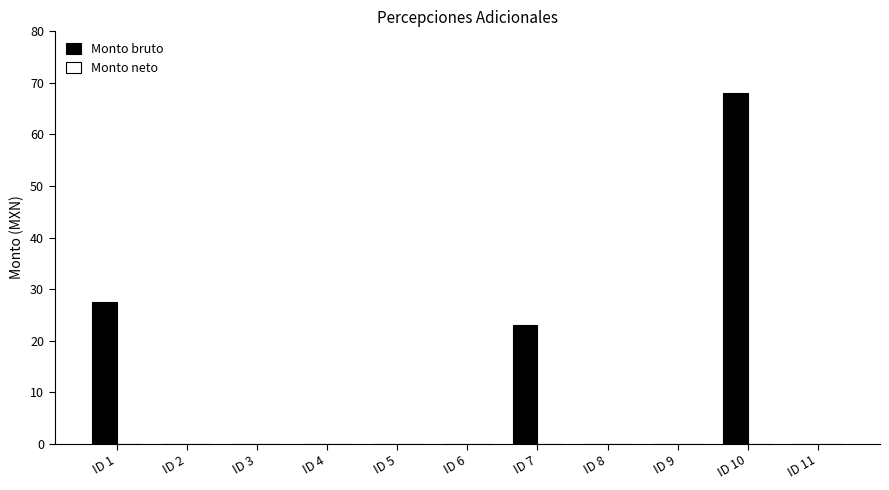

Which category has the highest value across all series?

ID 10